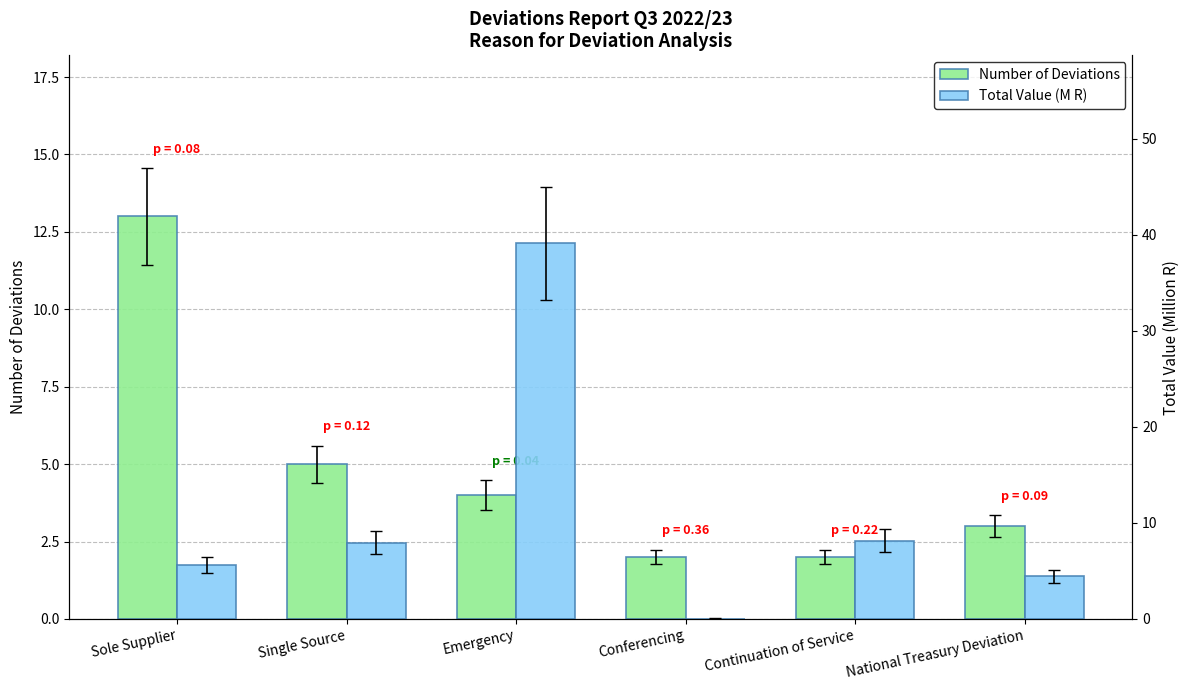

Is it true that Number of Deviations equals 2.0 at Conferencing?

True